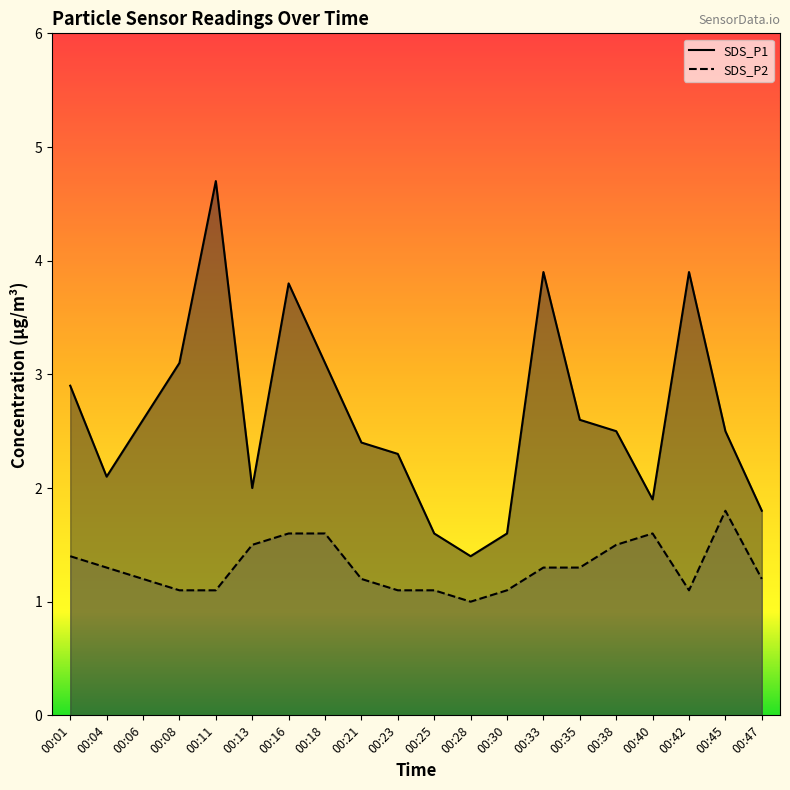

True or false: SDS_P2 has a value of 1.5 at 00:38.

True